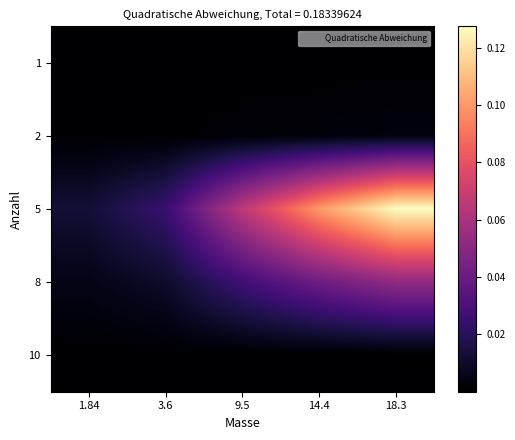

At which category is the sum across all series the highest?

18.3